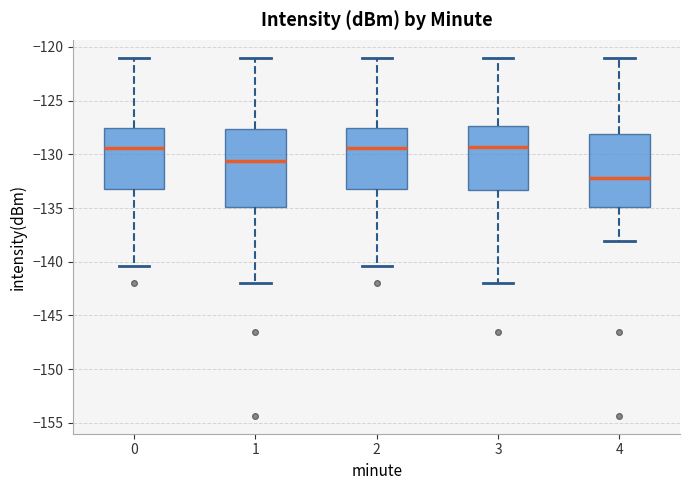

Where is the lower edge of the box at x = 1 on the y-axis? The values are not printed on the chart, so give them approximately, as read against the axis.

-135.0